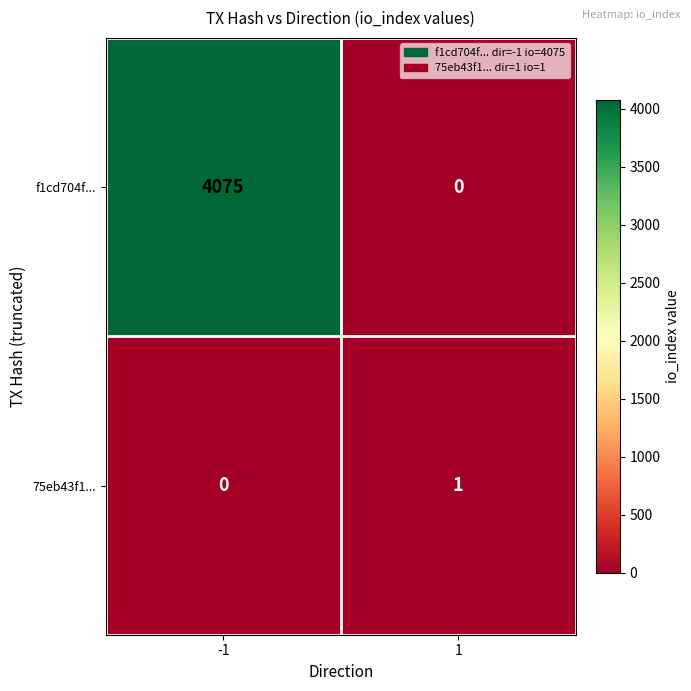

Reading right to left, extract all data points from this chart.

f1cd704f...: 0	4075
75eb43f1...: 1	0